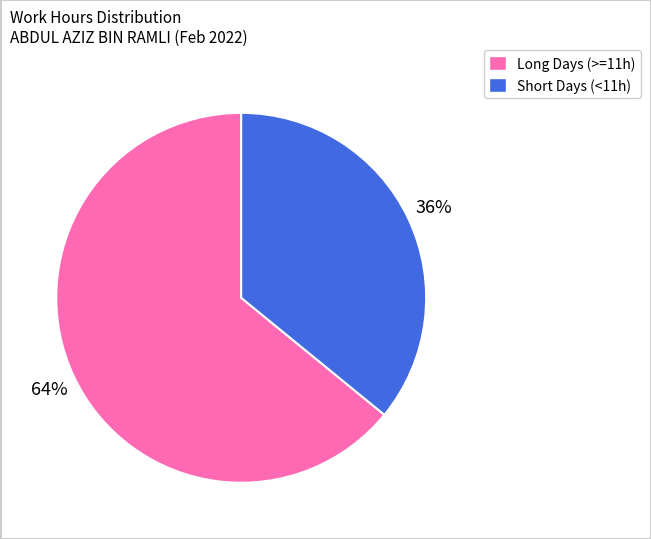

Does any single category account for the majority?

Yes